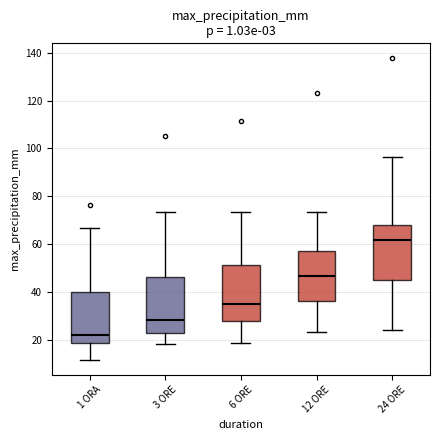

Which box's median line is the highest?

24 ORE